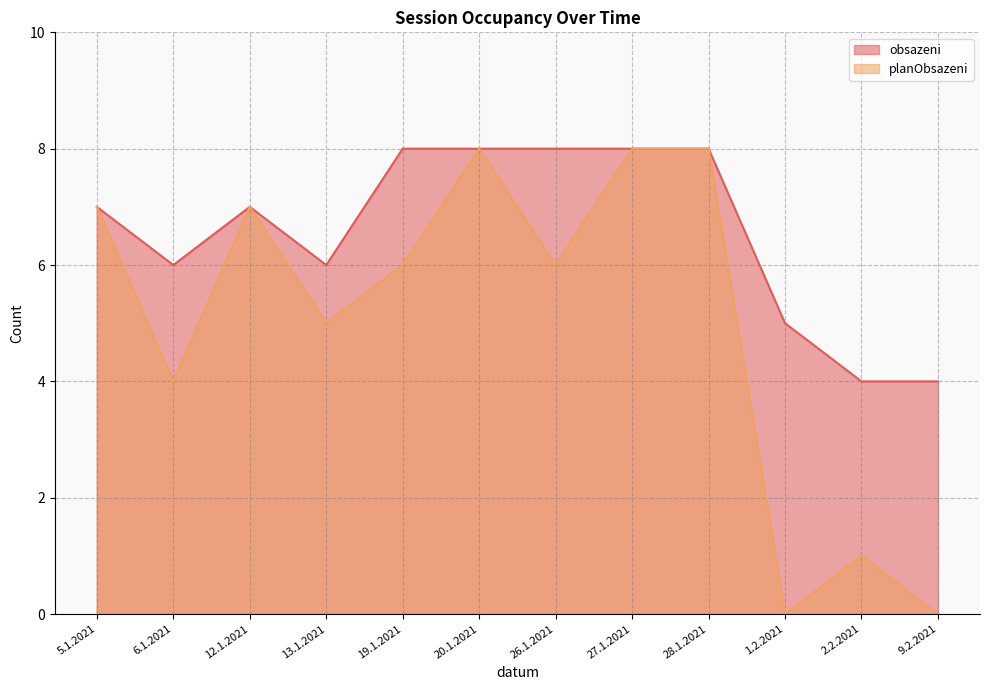

Which series has the largest total across all categories?

obsazeni